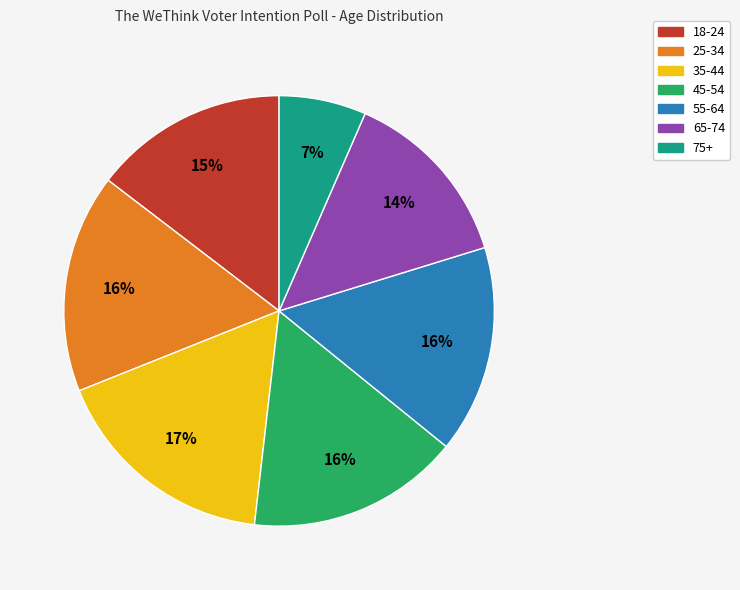

What is the ratio of the value at 75+ to the value at 45-54?

0.4